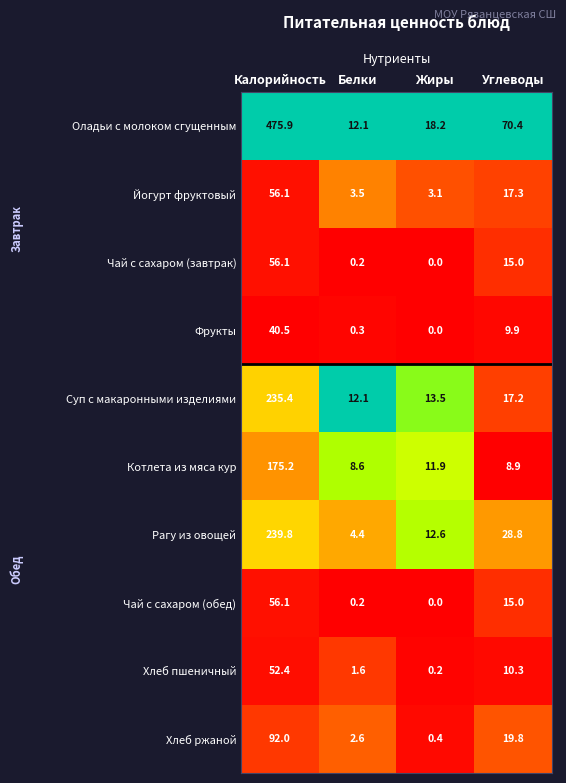

Which series has the largest total across all categories?

Оладьи с молоком сгущенным